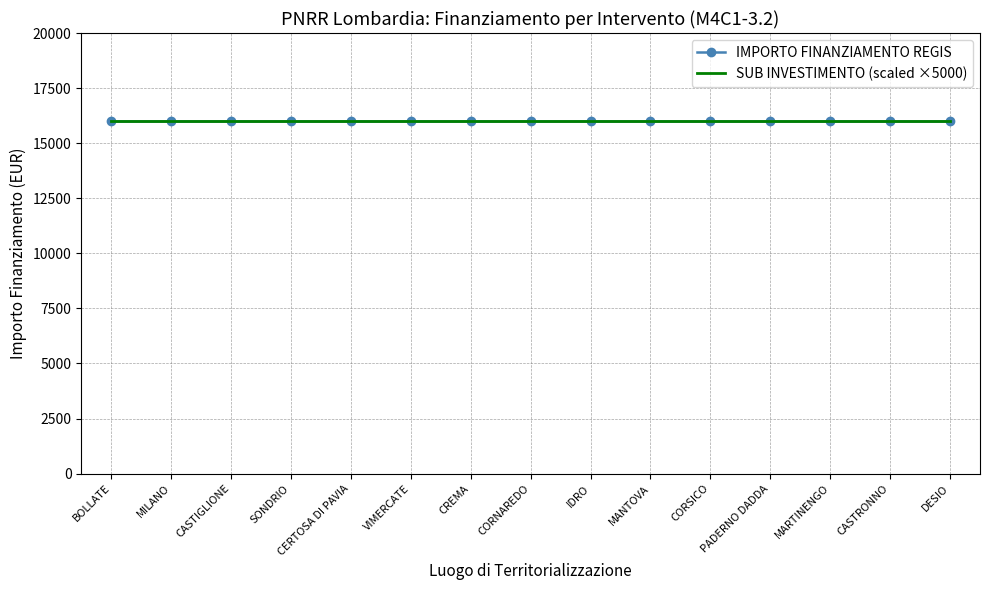

What position from the right is 3.1 Scuola - Fascia C - CASTRONNO?

2